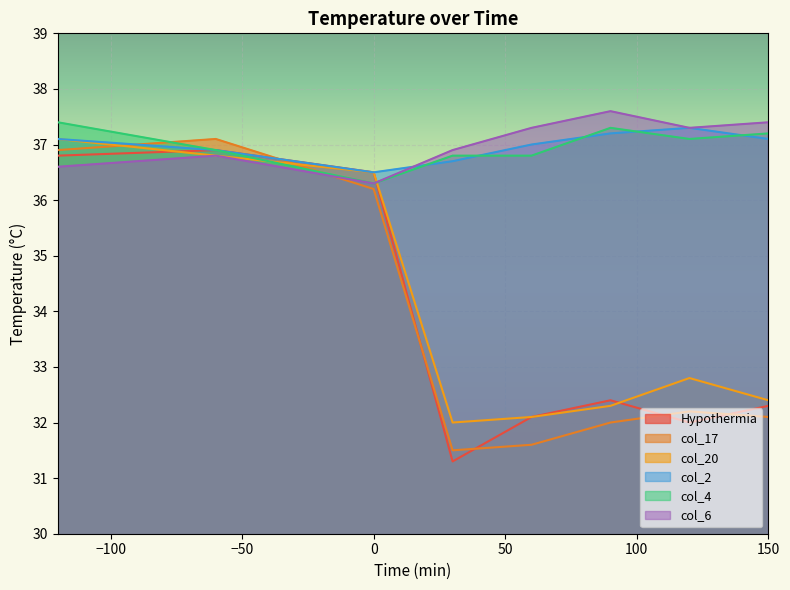

Count the col_2 values in the range 36 to 37.

4